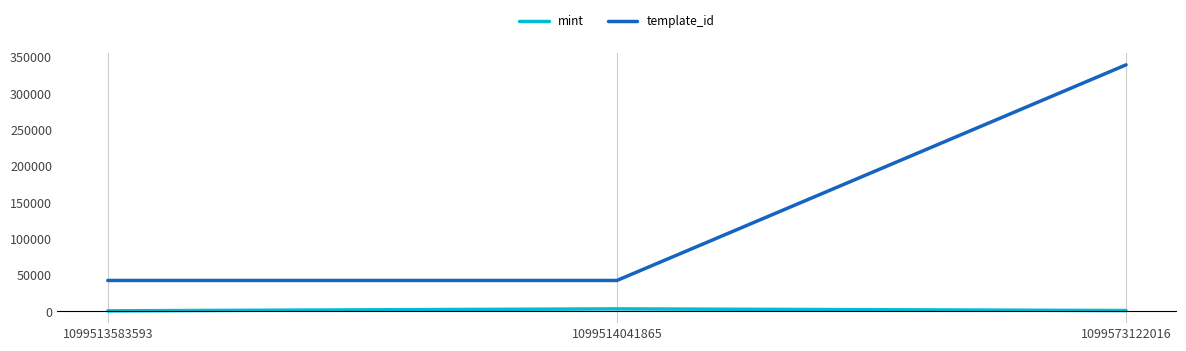

The template_id series shows 466087 at 1099573122016. True or false?

False